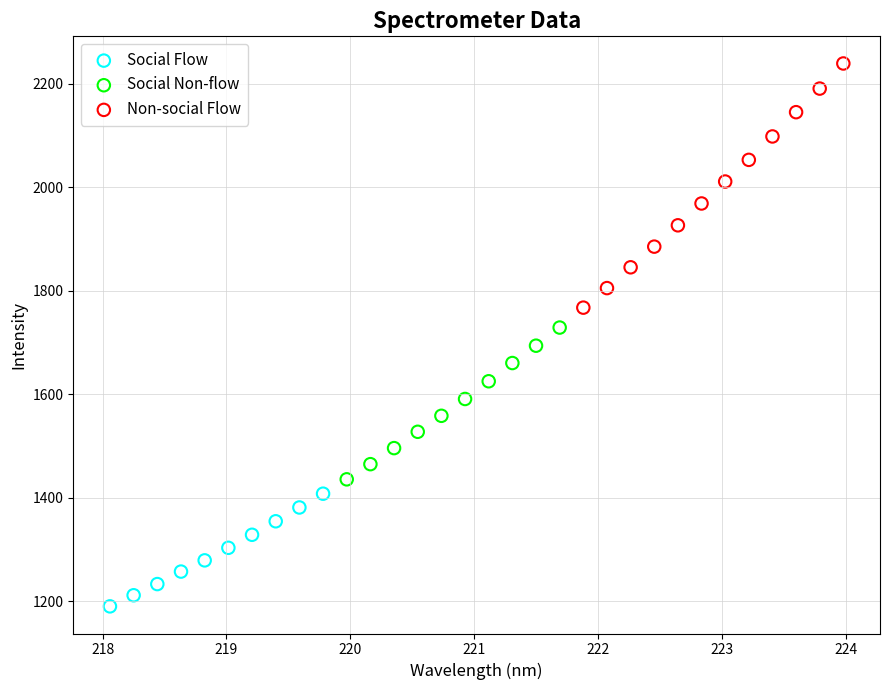

Which series reaches the minimum Y coordinate?

Social Flow